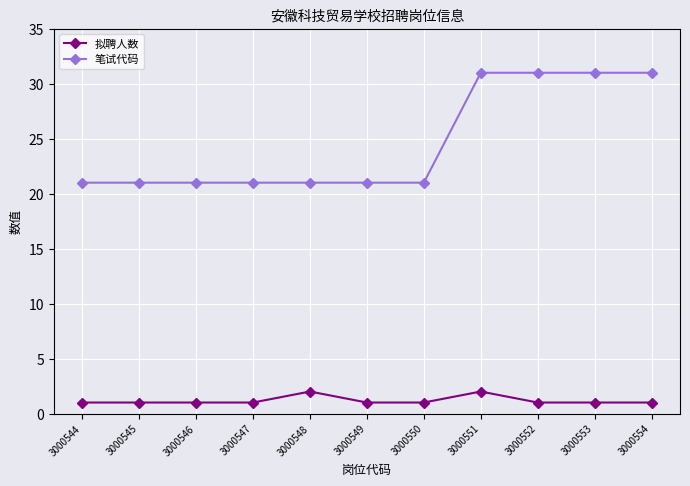

Count the 笔试代码 values in the range 21 to 31.

11